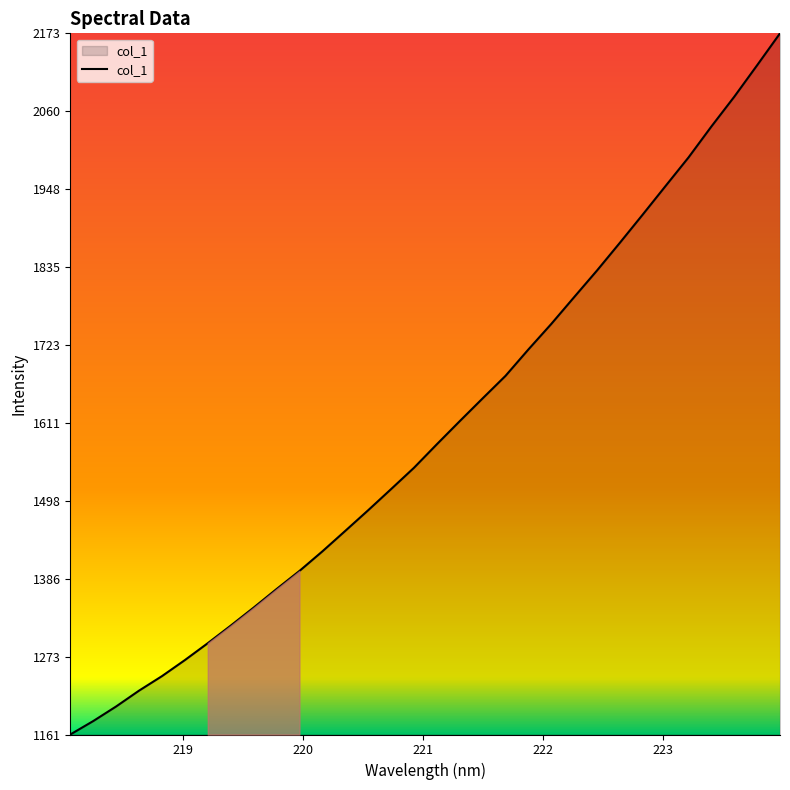

What is the difference between the maximum and minimum values?

1012.3